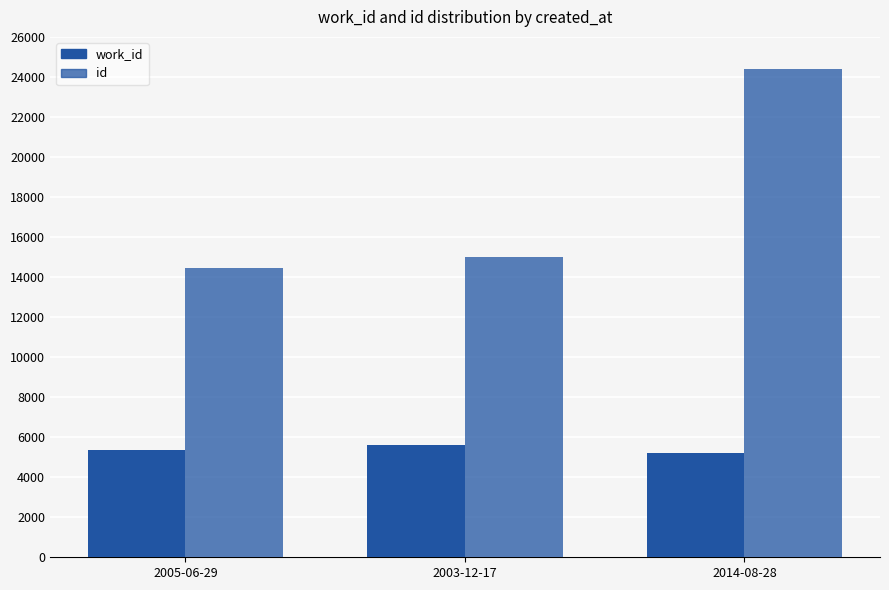

At how many categories does at least one series exceed 19247?

1